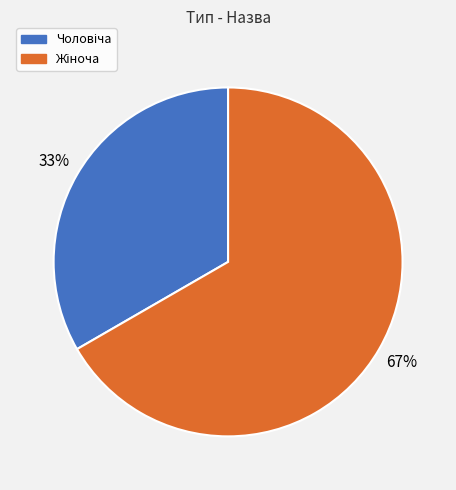

To the nearest percent, what is the average slice percentage?

50%